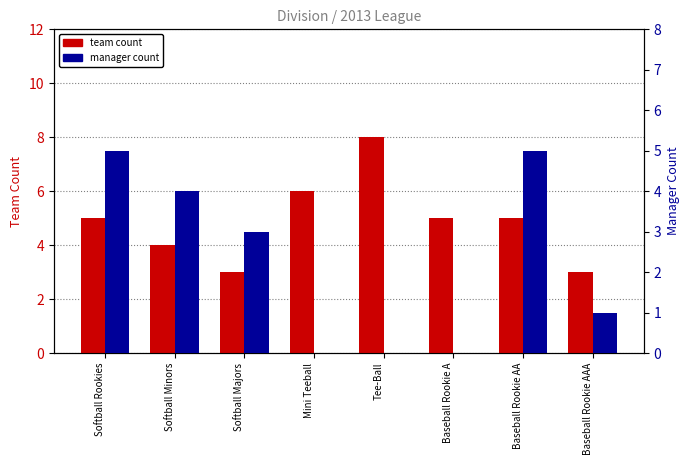

What is the difference between the team count values at Tee-Ball and Softball Minors?

4